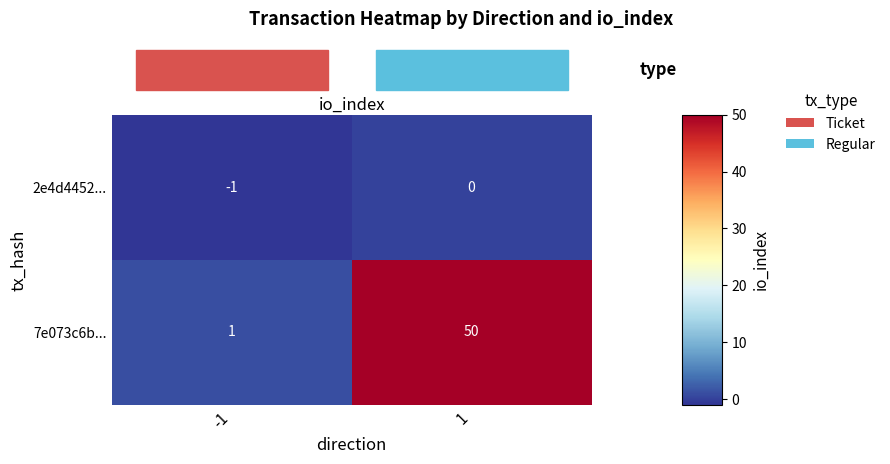

Rank the series at 1 from highest to lowest value.

7e073c6b..., 2e4d4452...